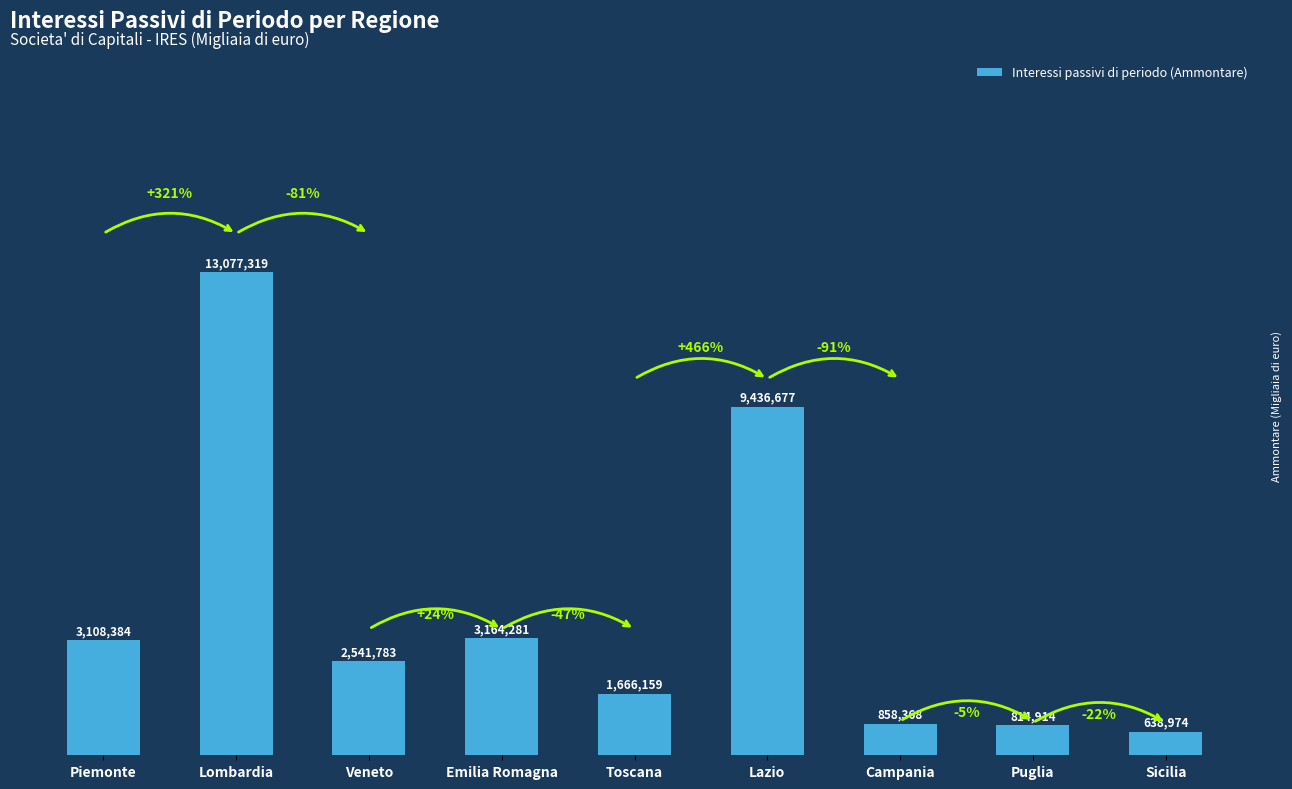

Does the chart contain any negative values?

No